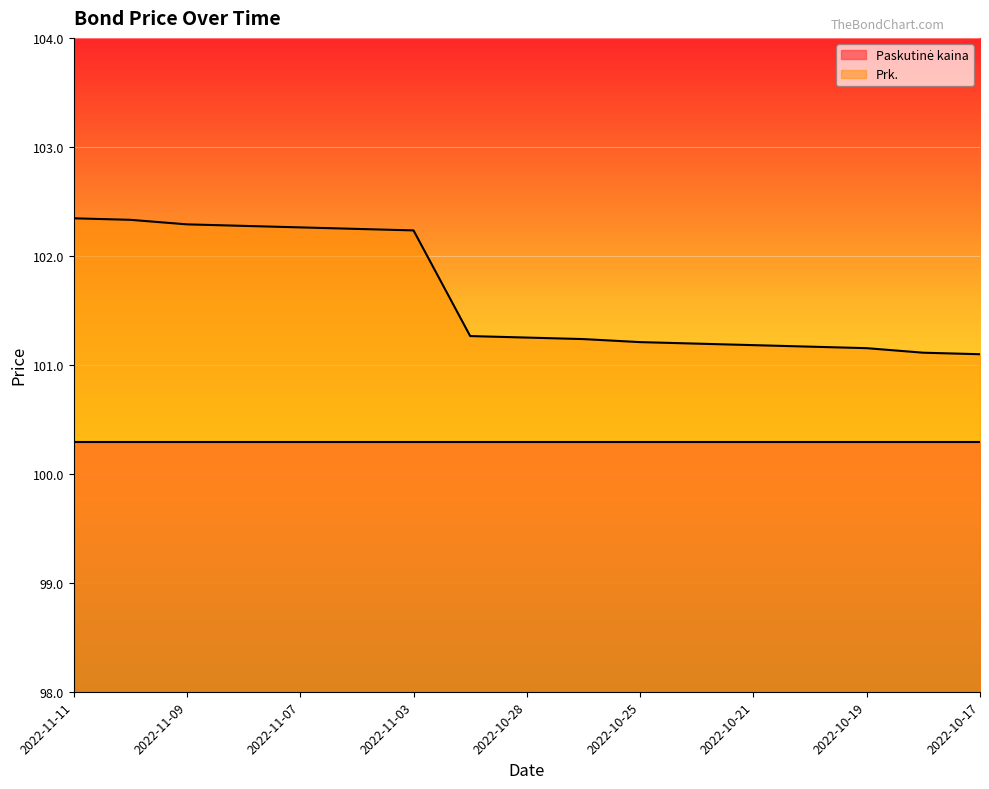

How many distinct data groups are displayed?

2